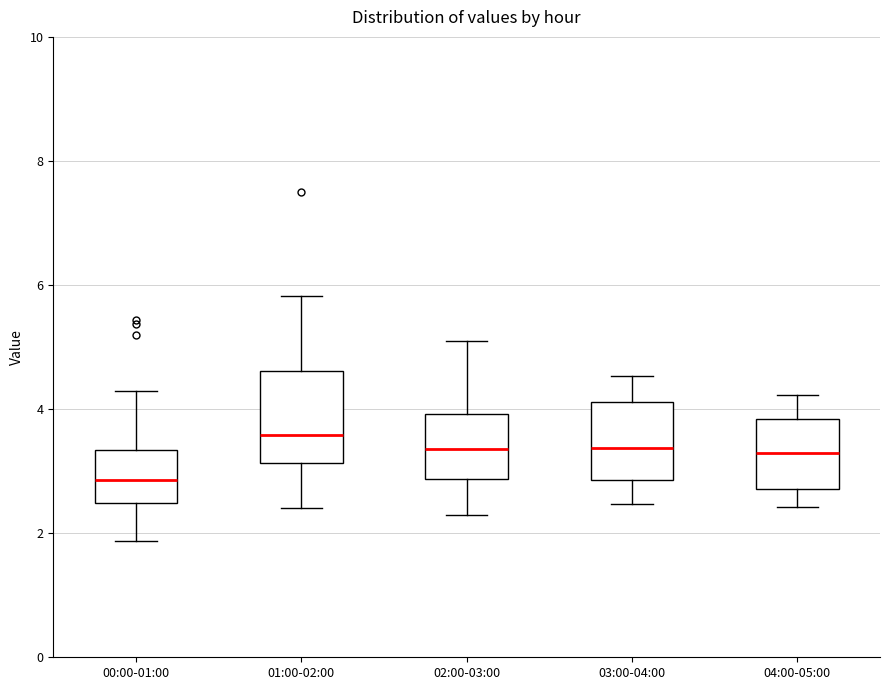

Reading left to right, transcribe this box plot: for each box, give where its median line is, the range the box spans, and where its two whiskers end, as read against the y-axis. The values are not printed on the chart, so give them approximately, as read against the axis.

00:00-01:00: median 2.8, box 2.4 to 3.4, whiskers 1.8 to 4.4
01:00-02:00: median 3.6, box 3.2 to 4.6, whiskers 2.4 to 5.8
02:00-03:00: median 3.4, box 2.8 to 4.0, whiskers 2.4 to 5.2
03:00-04:00: median 3.4, box 2.8 to 4.2, whiskers 2.4 to 4.6
04:00-05:00: median 3.4, box 2.8 to 3.8, whiskers 2.4 to 4.2